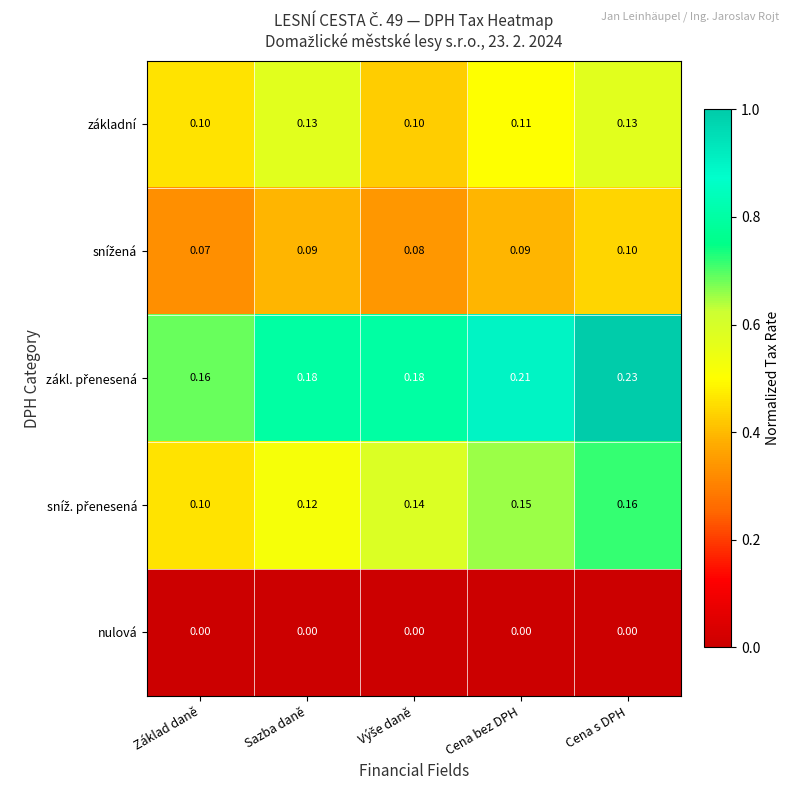

Which category has the highest value across all series?

Cena s DPH